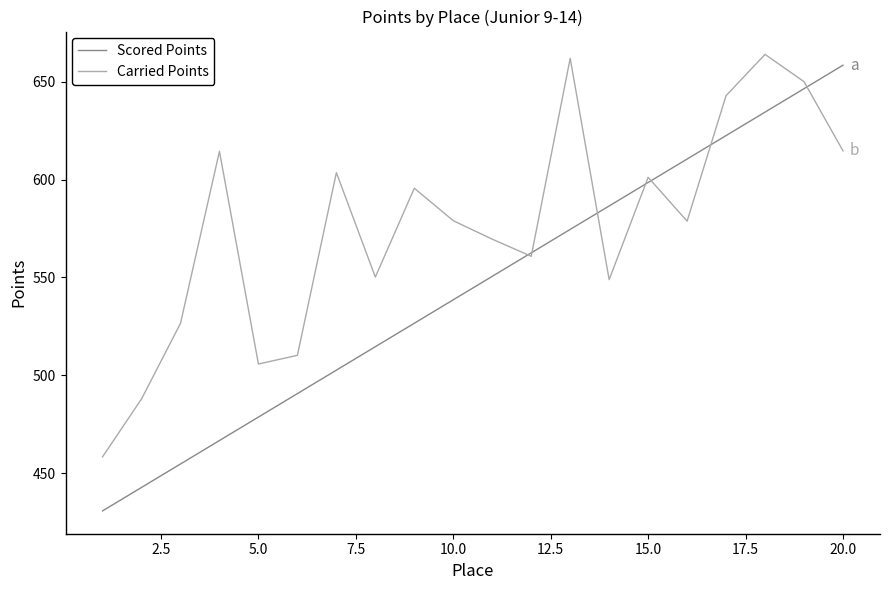

Which series has the widest spread of values?

Scored Points